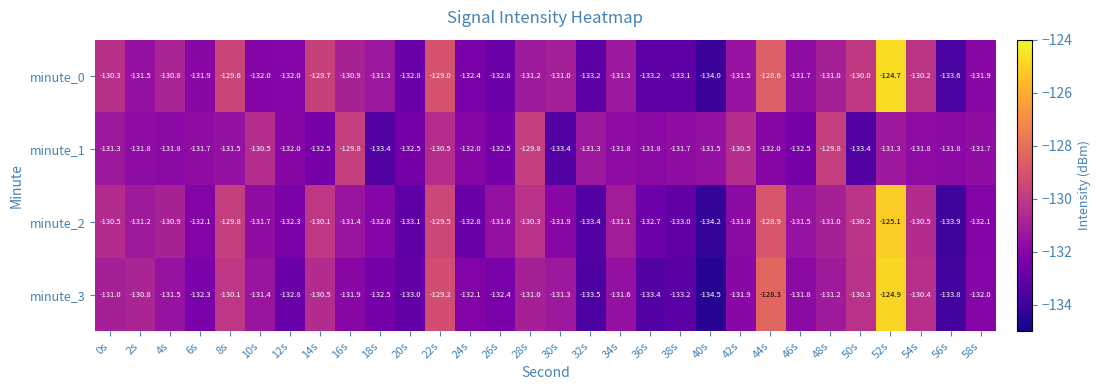

True or false: minute_1 has a value of -49.9 at 46s.

False